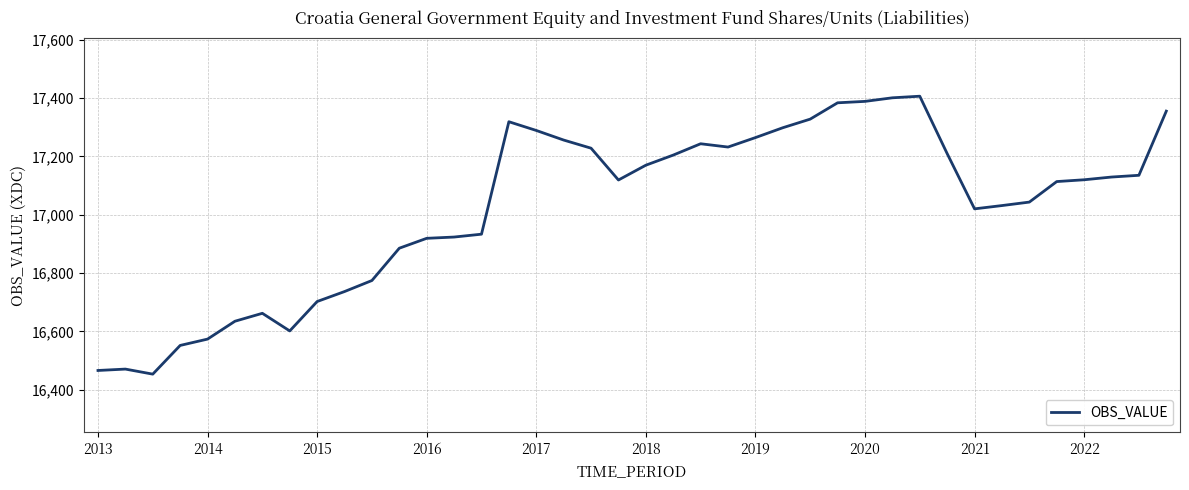

What is the difference between the maximum and minimum values?

953.3